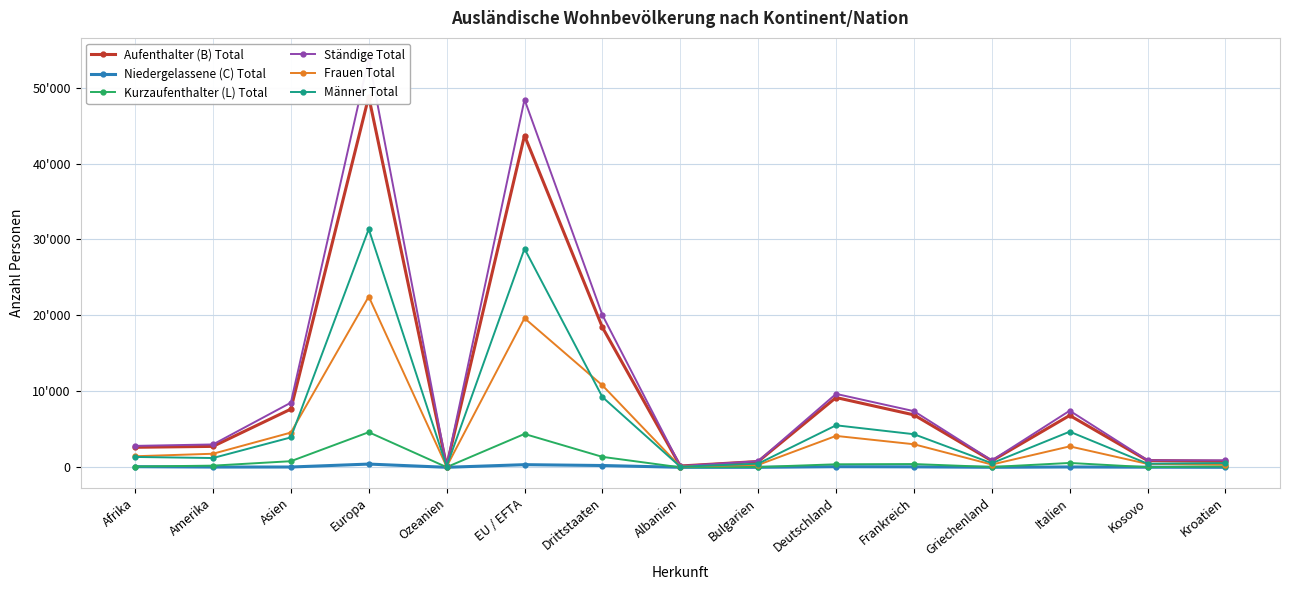

At which label does Kurzaufenthalter (L) Total reach its minimum?

Albanien